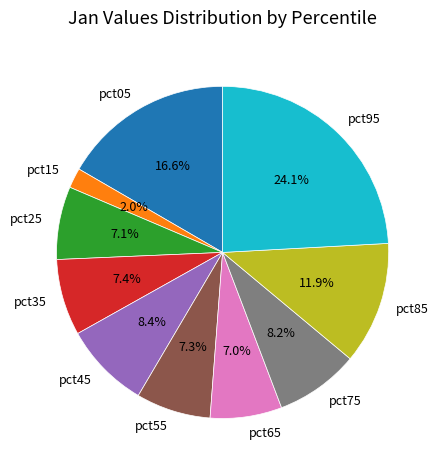

To the nearest percent, what portion does pct05 represent?

17%